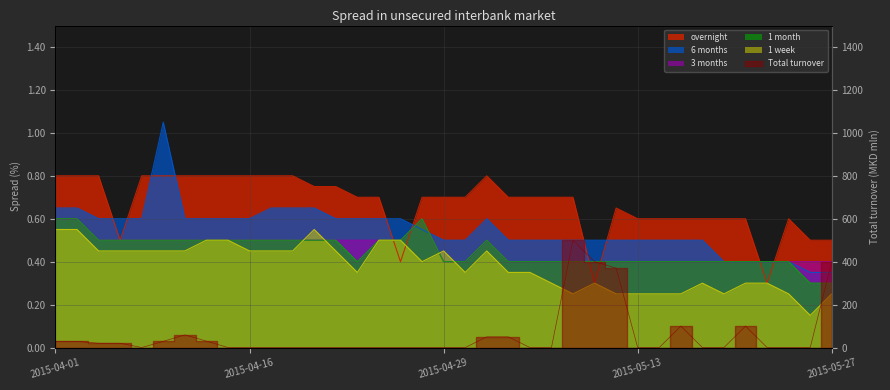

What are all the series names shown in the legend?

overnight, 1 week, 1 month, 3 months, 6 months, Total turnover